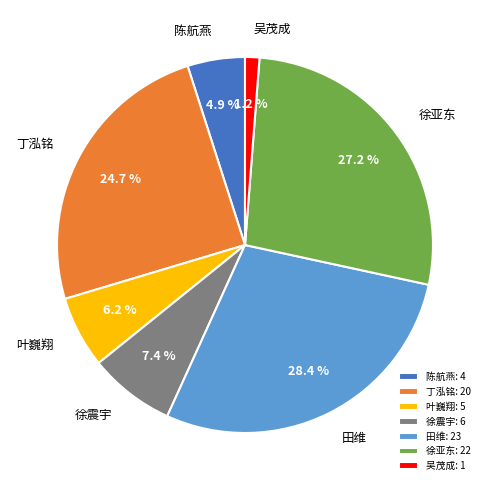

The 徐震宇 slice represents 7% of the pie. True or false?

True